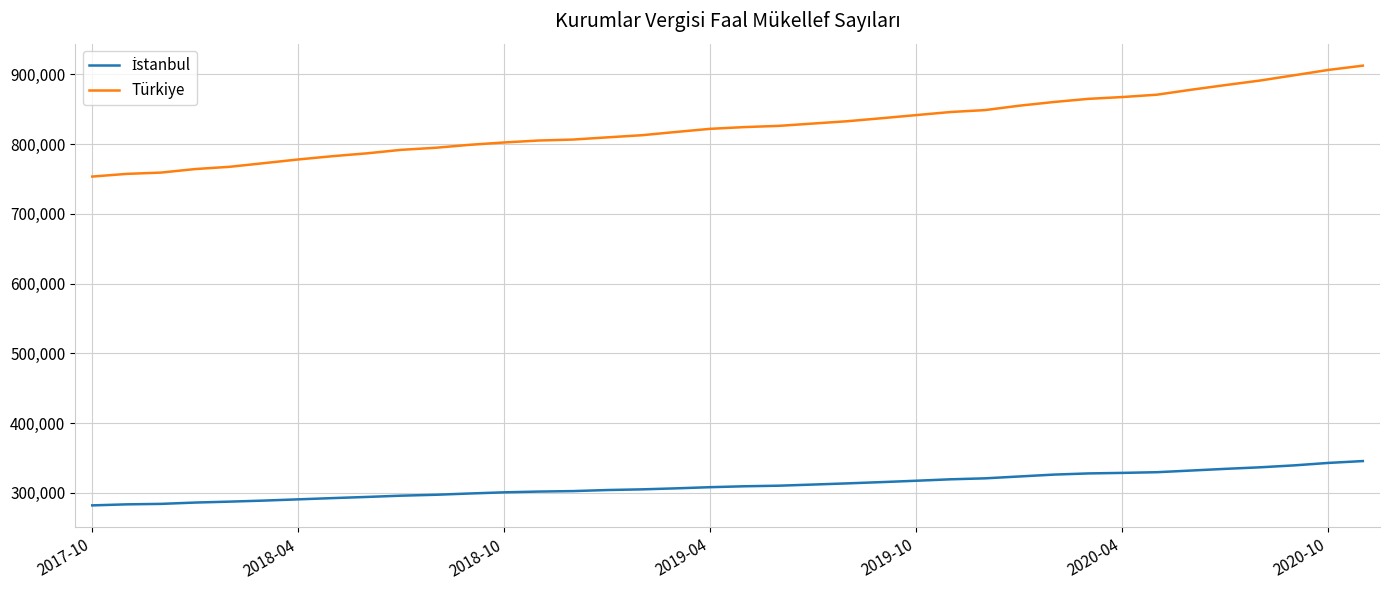

Which series has the largest total across all categories?

Türkiye